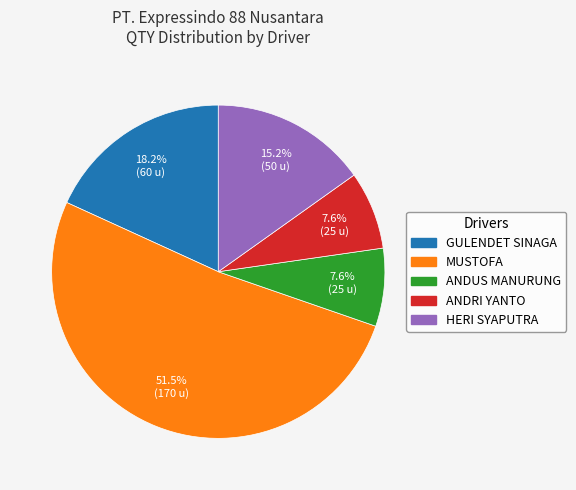

Which slice represents more than half of the pie?

MUSTOFA